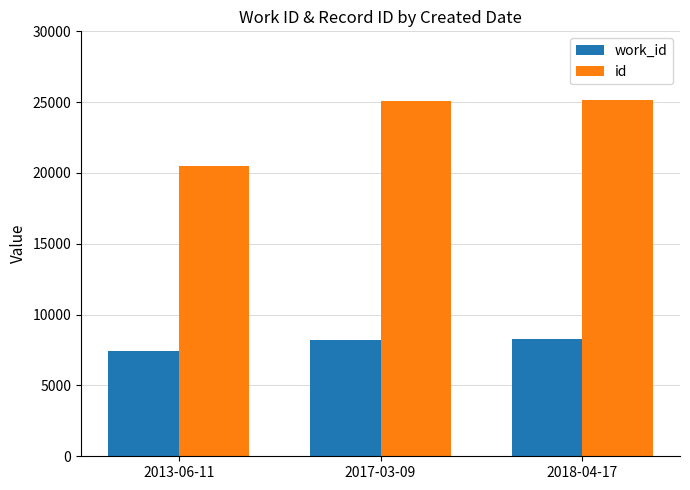

What is the spread (max minus min) of values at 2018-04-17?

16895